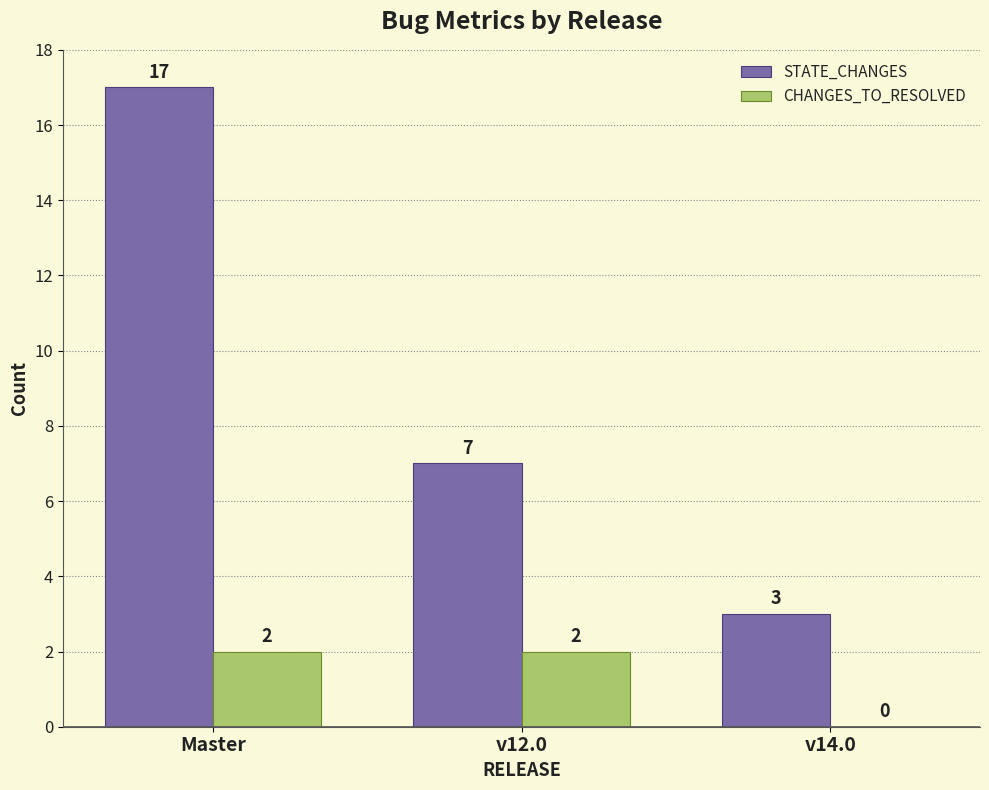

At which category does the chart reach its peak across all series?

Master